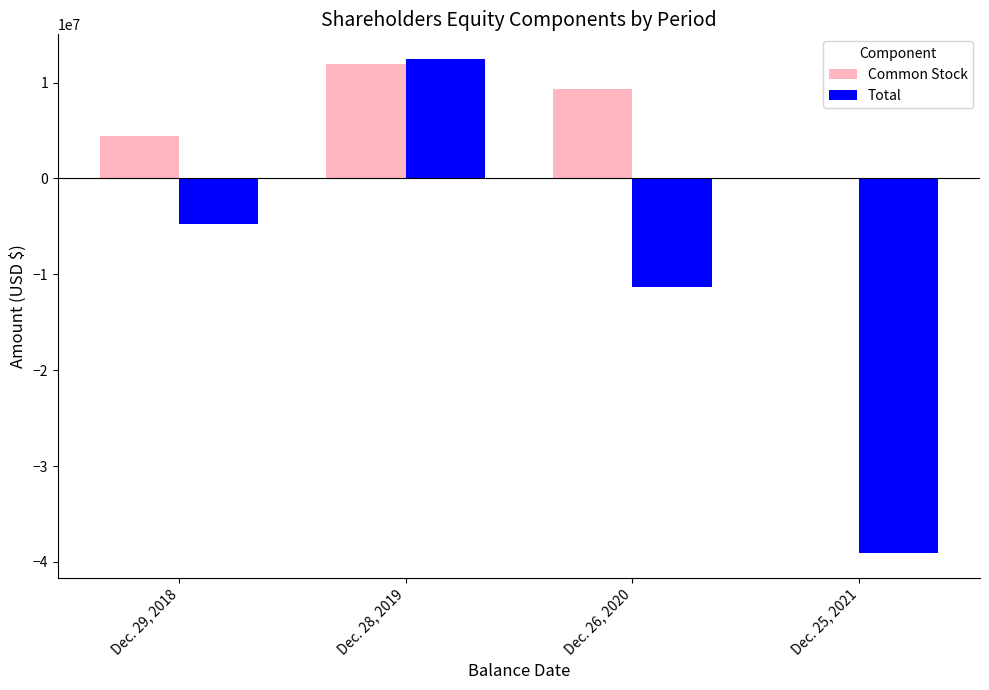

What is the approximate value of Total at Dec. 26, 2020?

-11378700